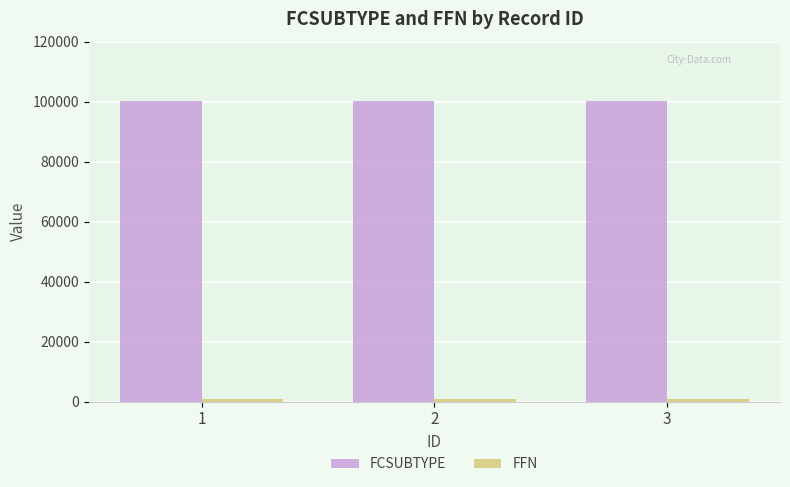

What is the minimum value for FCSUBTYPE?

100080